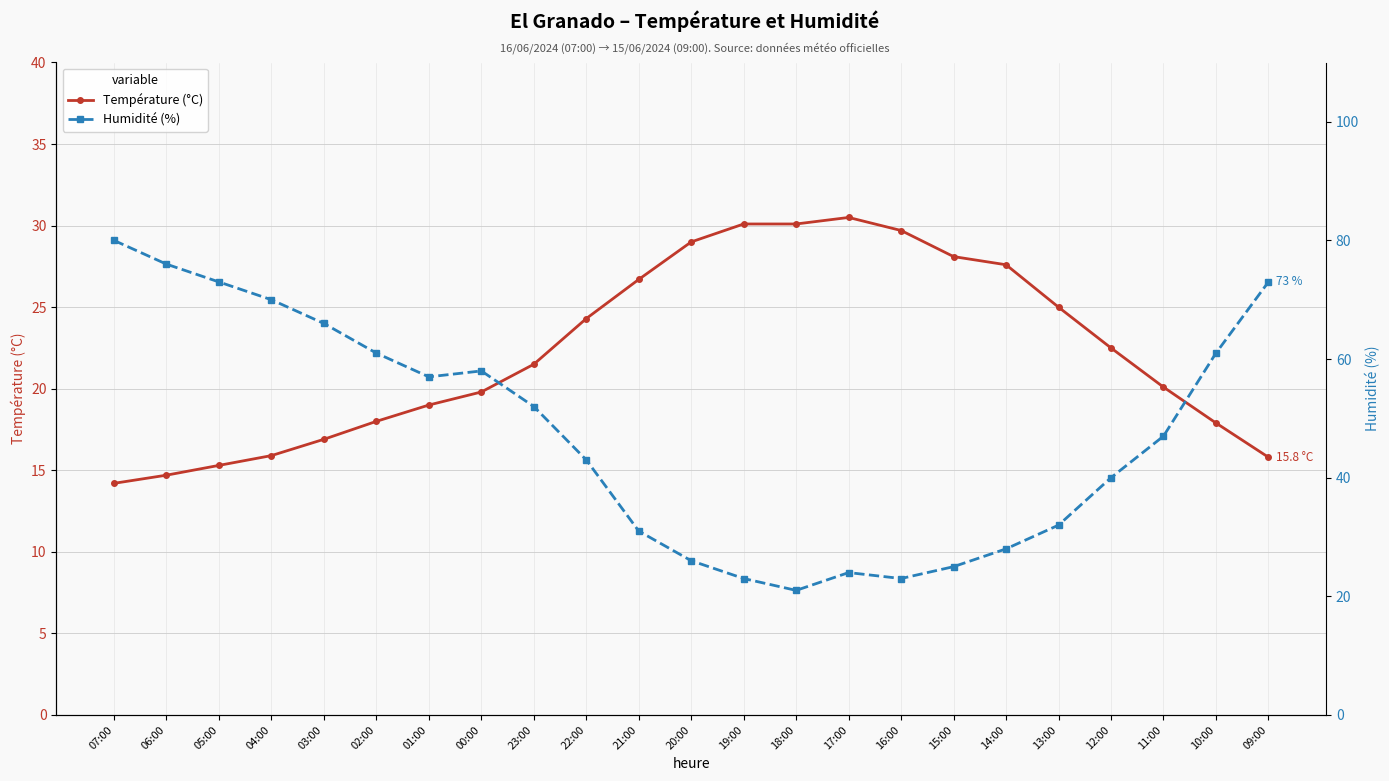

Which series has the widest spread of values?

Humidité (%)